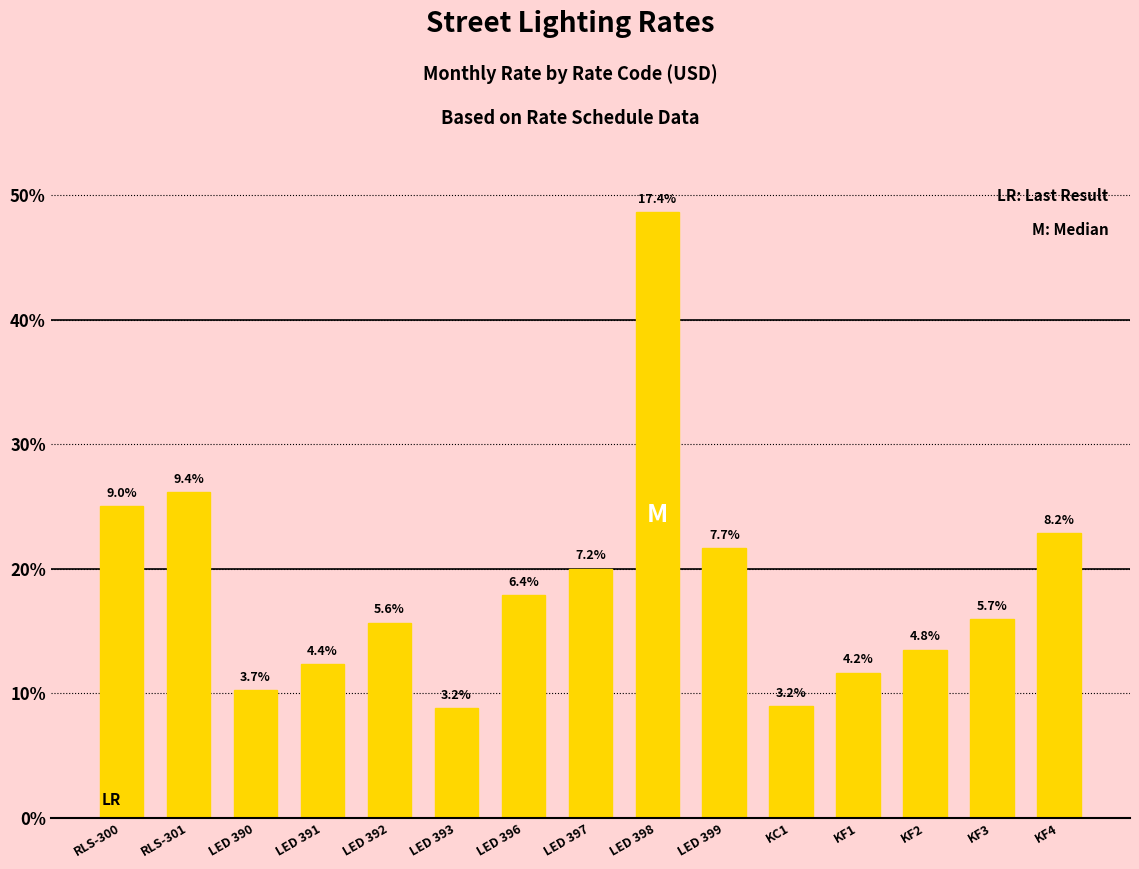

How many bars are there in total?

15